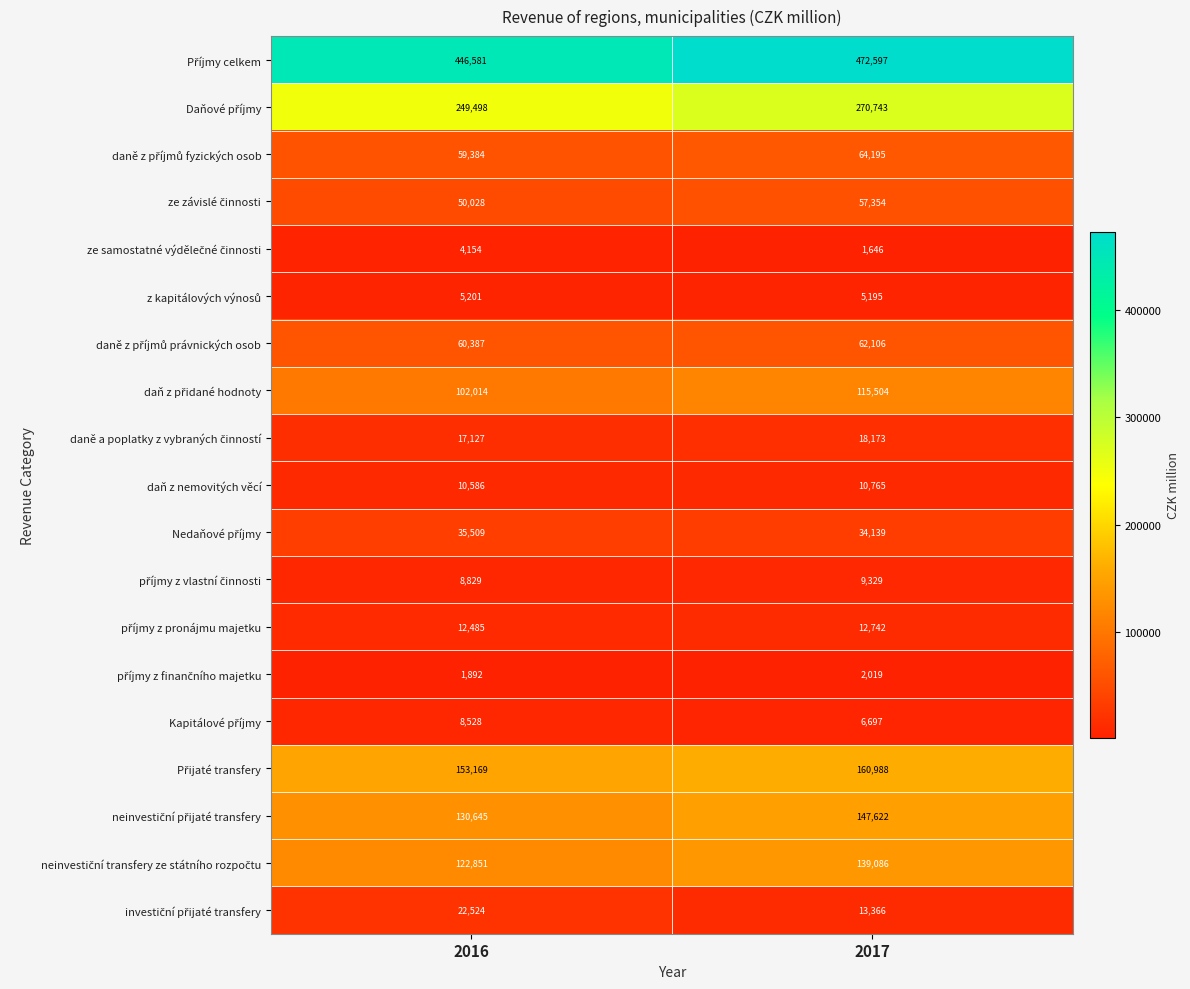

What is the spread (max minus min) of values at 2017?

470951